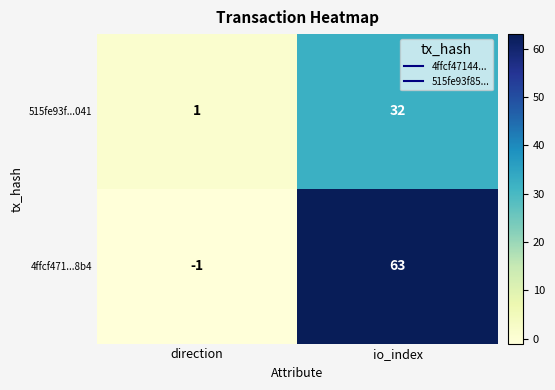

The value of 515fe93f...041 at direction is 1. True or false?

True